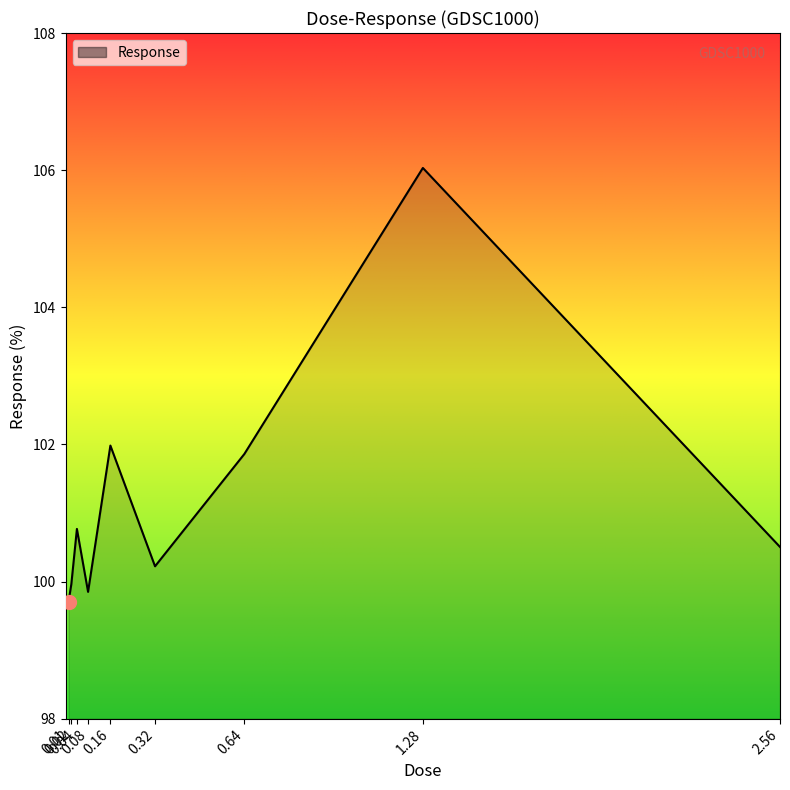

Reading left to right, transcribe all the data shown in this chart.

0.01=99.7	0.02=100.0	0.04=100.8	0.08=99.8	0.16=102.0	0.32=100.2	0.64=101.9	1.28=106.0	2.56=100.5